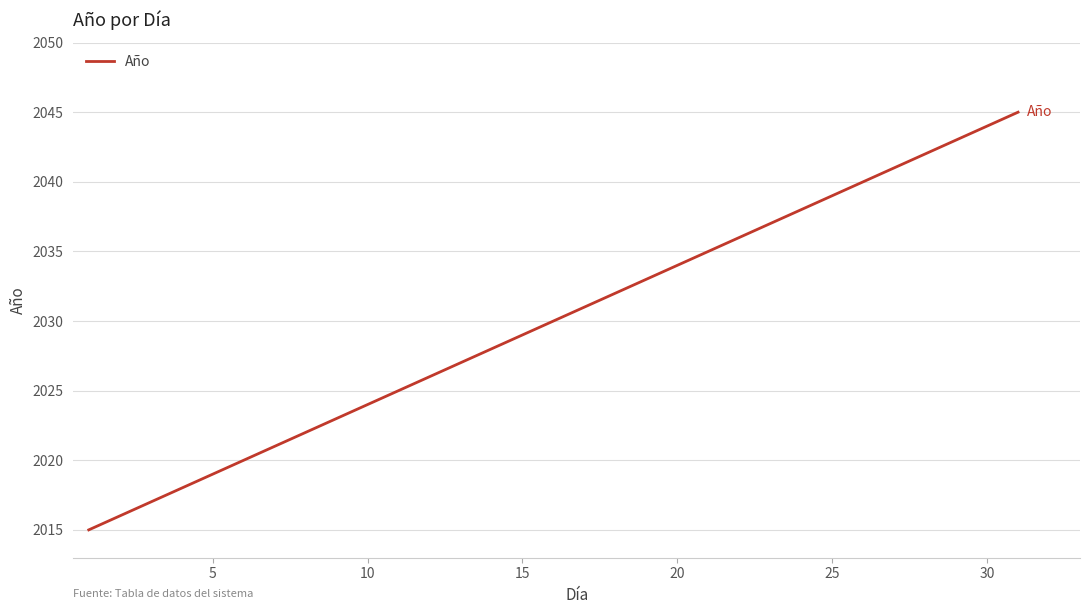

What is the greatest value displayed?

2045